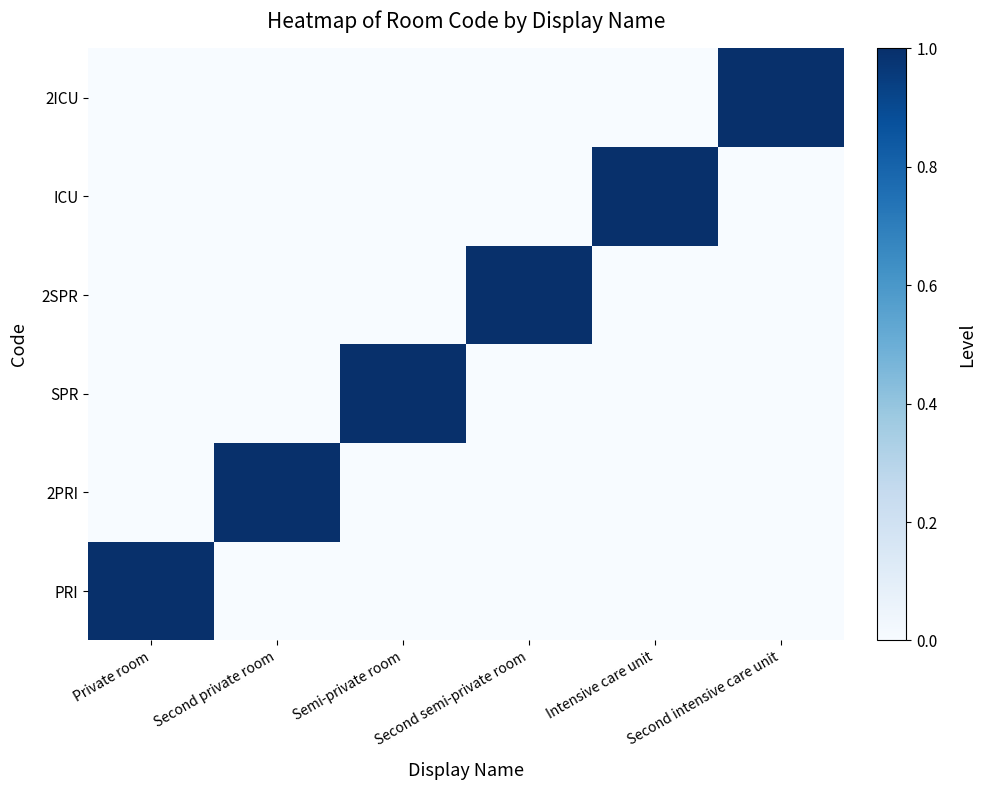

Between Semi-private room and Second semi-private room, which series saw the biggest shift?

SPR